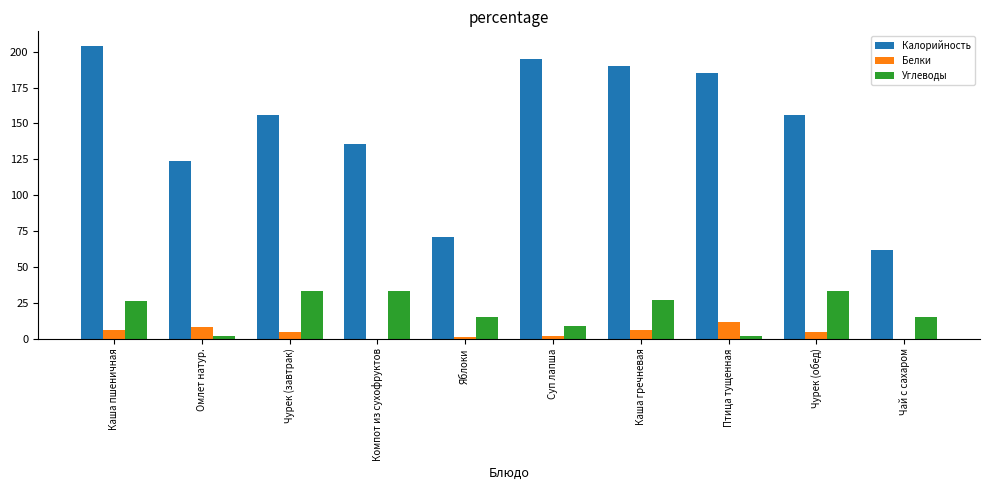

How many series are shown in this chart?

3